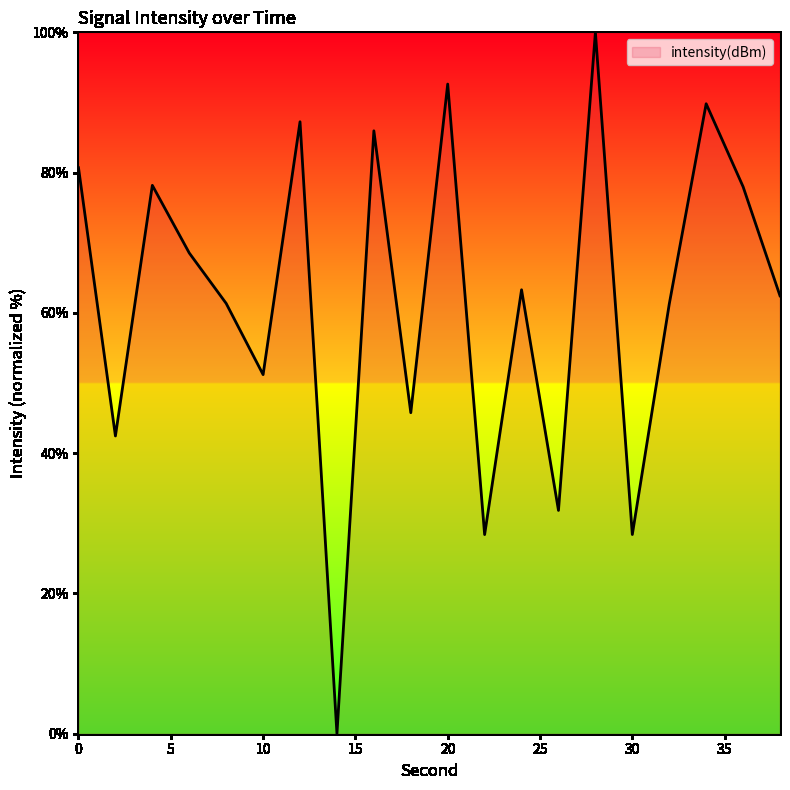

What is the greatest value displayed?

100.0